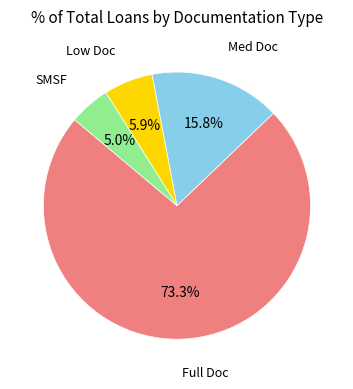

Count the number of slices in the pie.

4